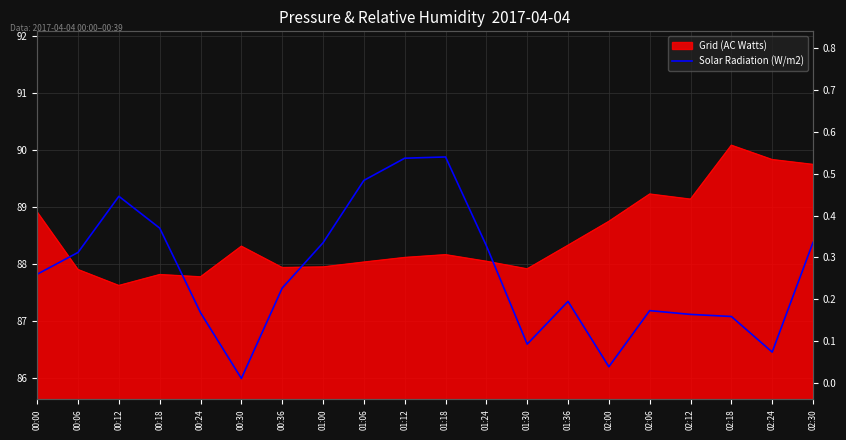

Read the value at 00:06.

0.3